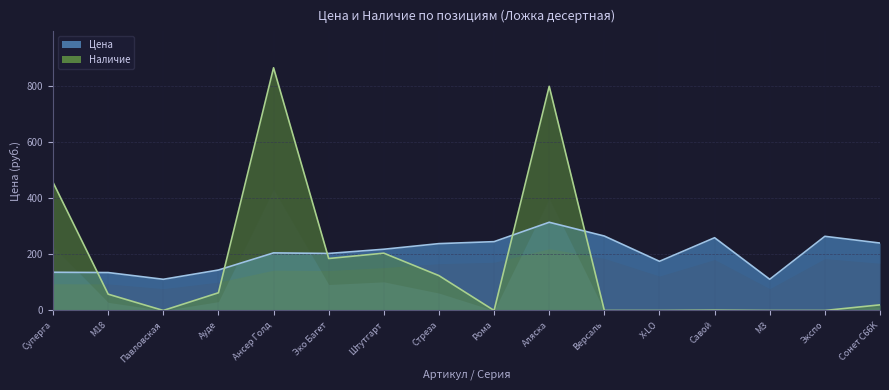

What is the lowest value of the Цена series?

111